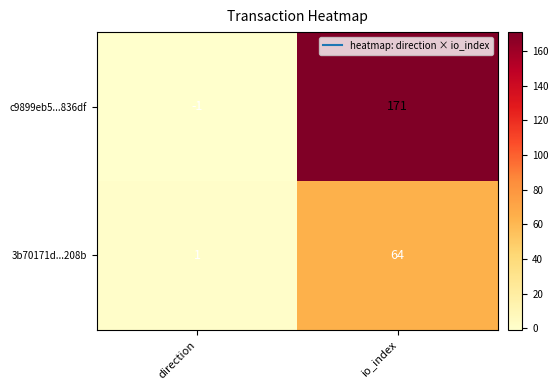

Rank the series by their maximum value, from highest to lowest.

c9899eb5...836df, 3b70171d...208b